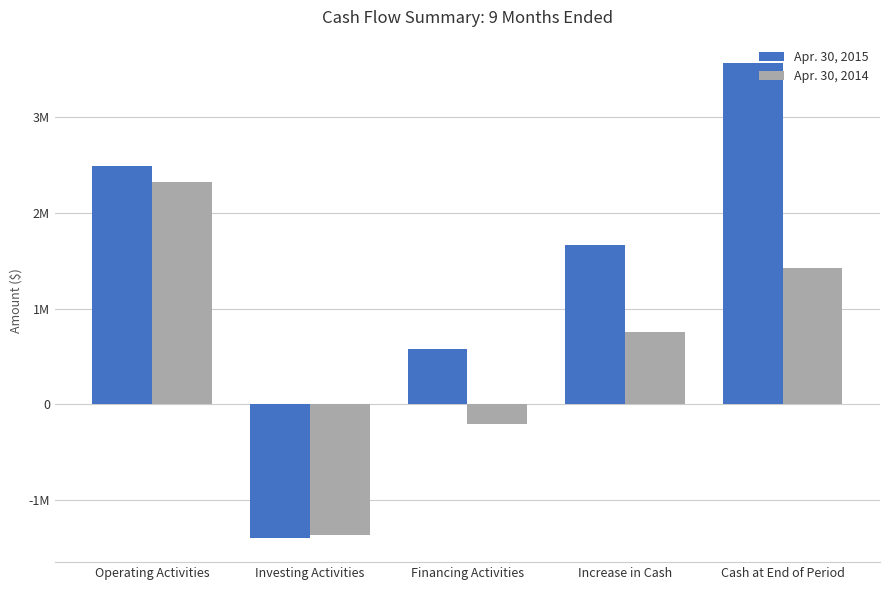

What is the minimum value shown in the chart?

-1401095